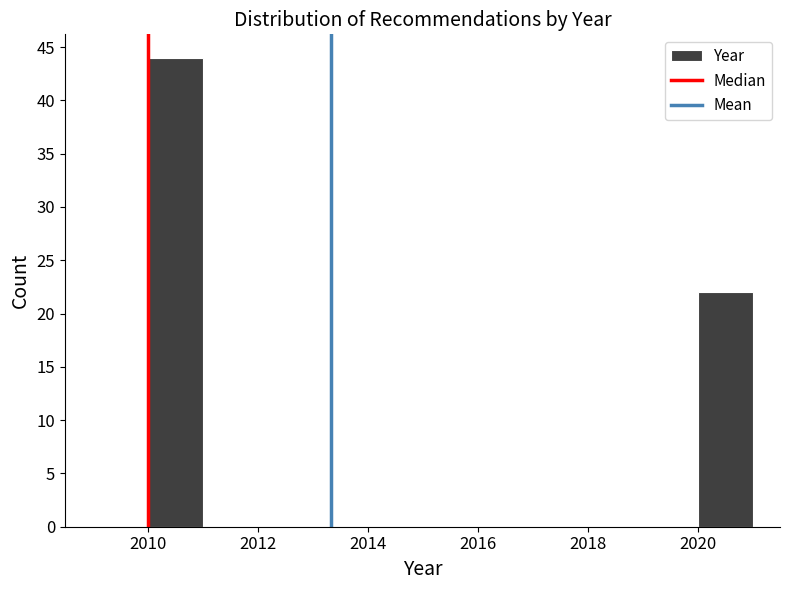

How tall is the bar that spans 2010 to 2011 on the x-axis? The values are not printed on the chart, so give them approximately, as read against the axis.

44